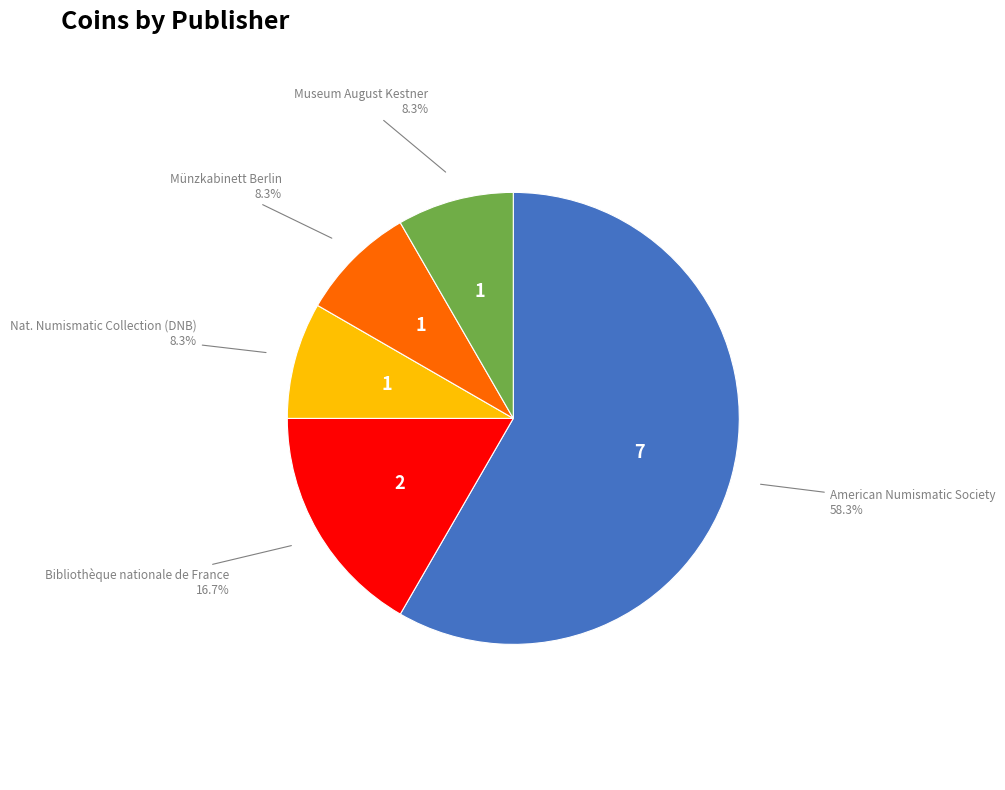

What percentage is the Münzkabinett Berlin slice, to the nearest percent?

8%